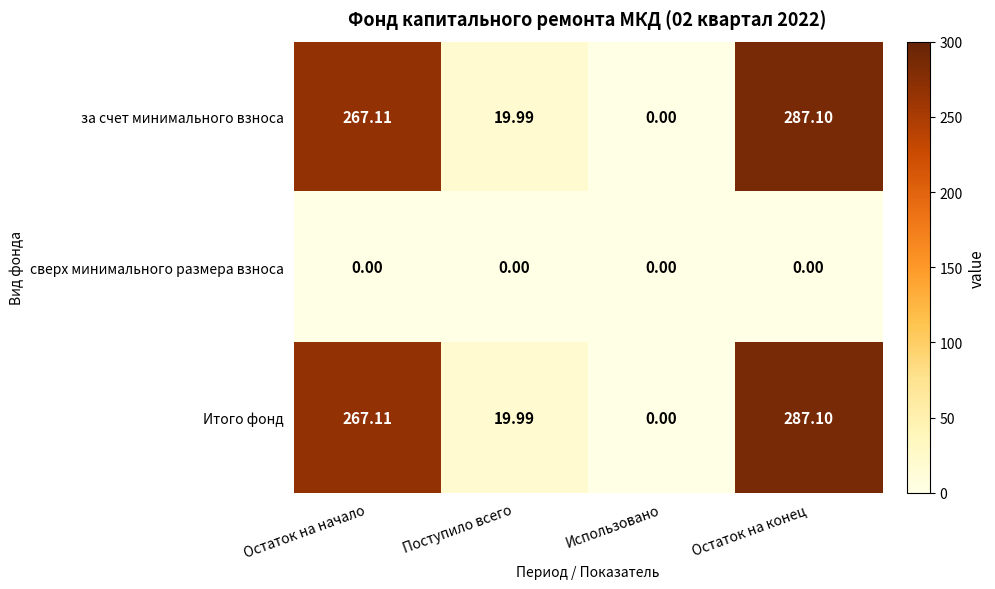

At which category is the sum across all series the highest?

Остаток на конец